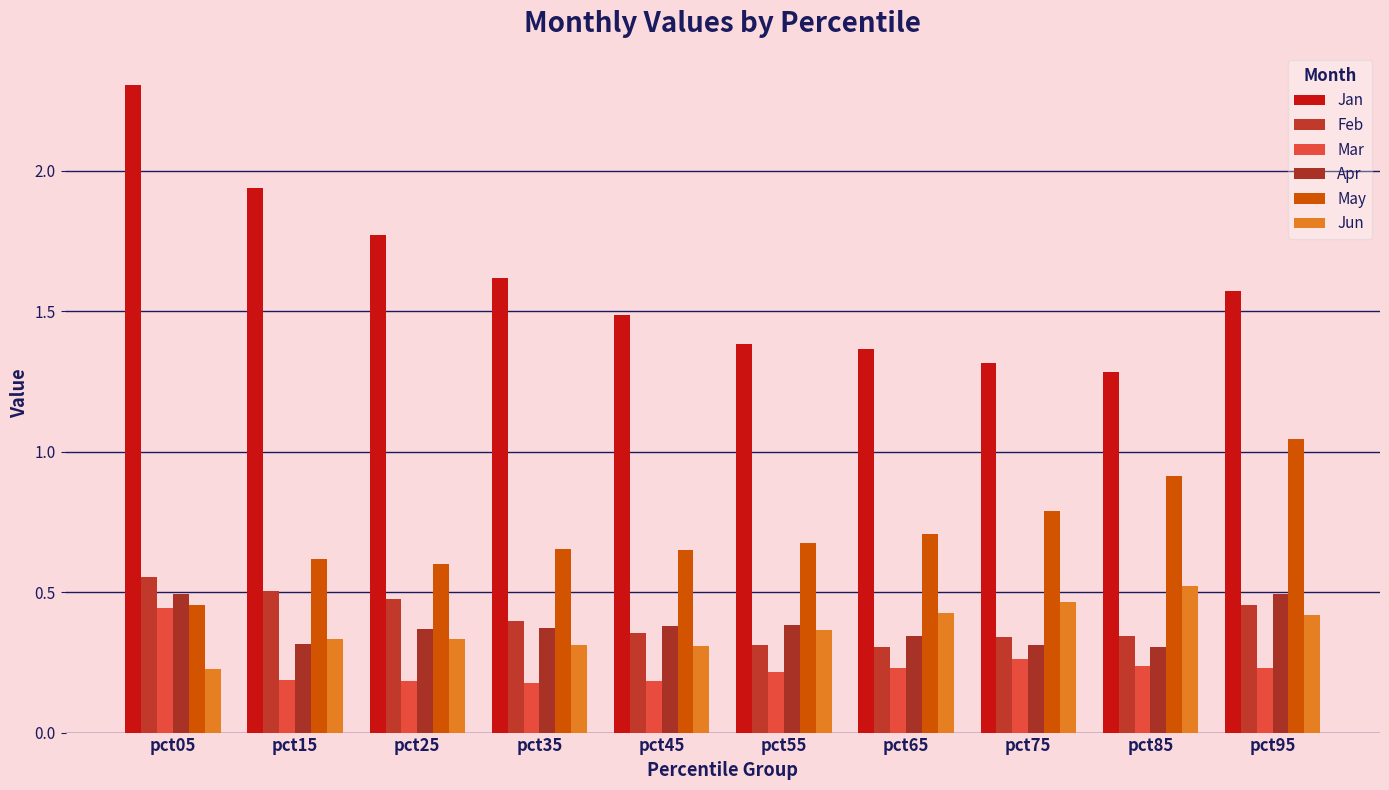

At which category does the chart reach its peak across all series?

pct05